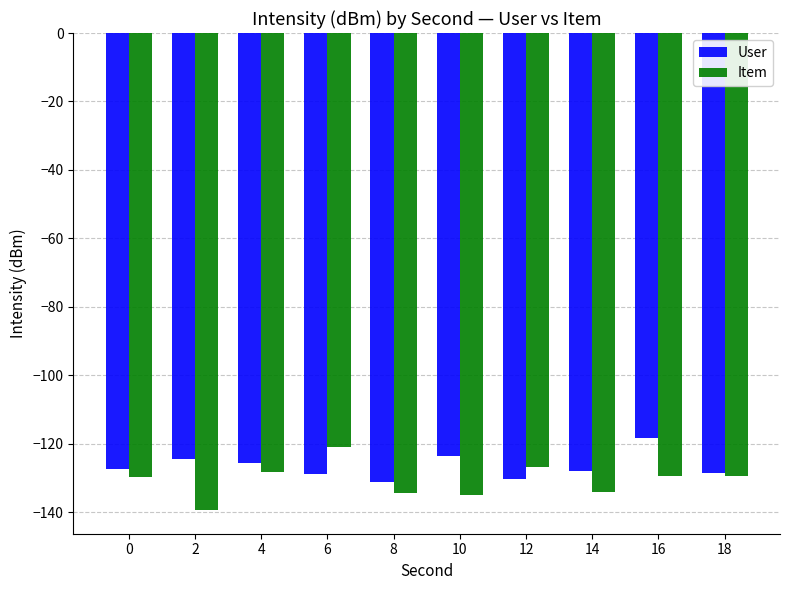

What is the maximum value for Item?

-120.8